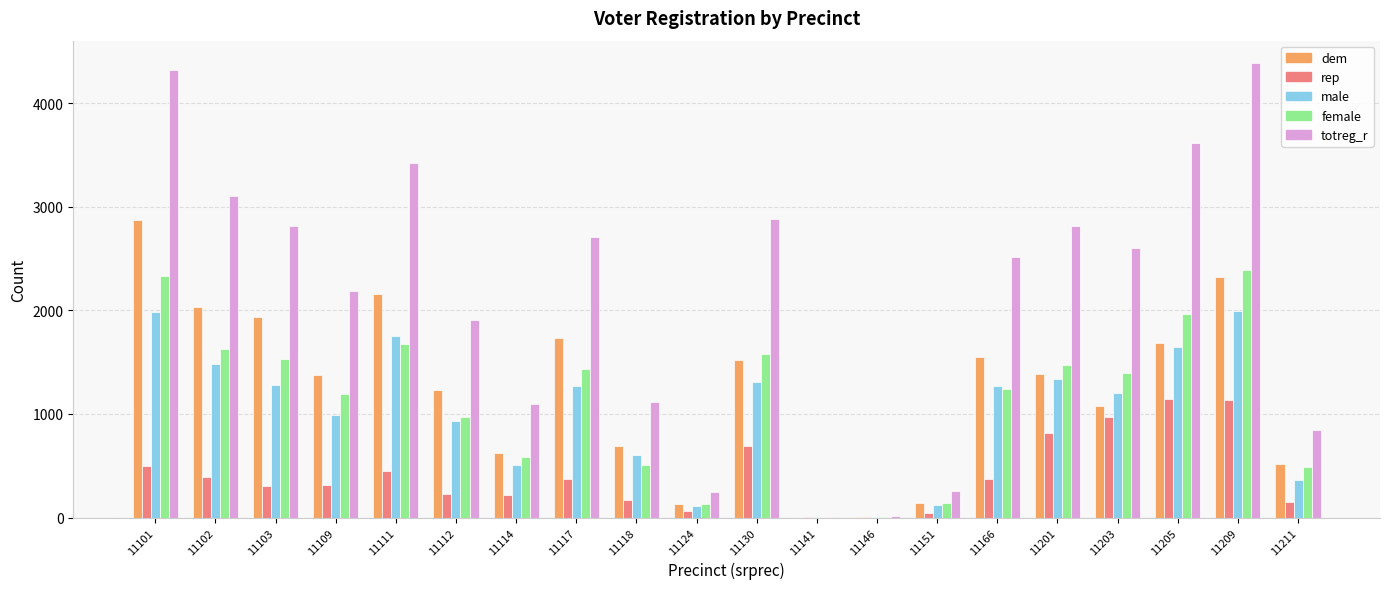

What is the average value of the dem series?

1250